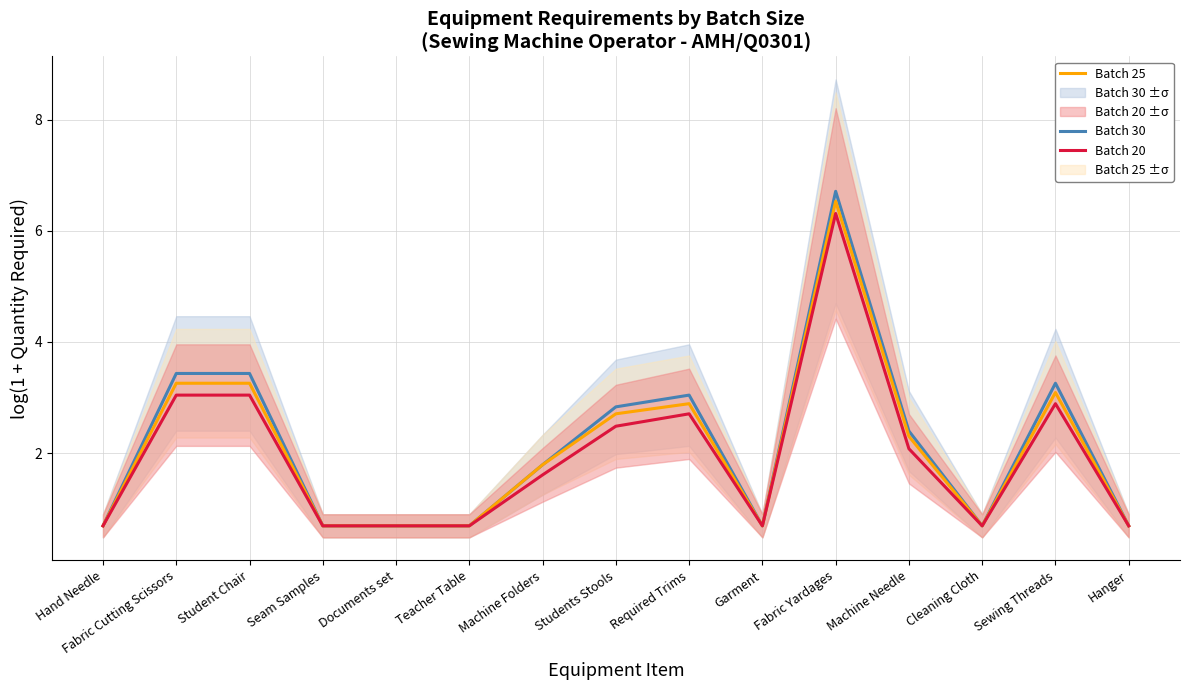

At which category is the sum across all series the highest?

Fabric Yardages